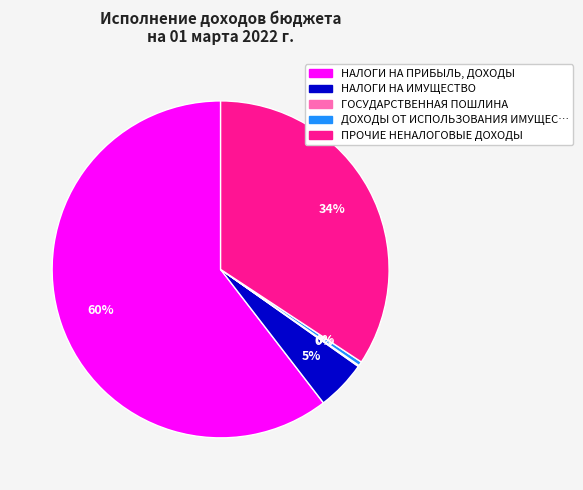

Is there any slice that represents more than half of the pie?

Yes